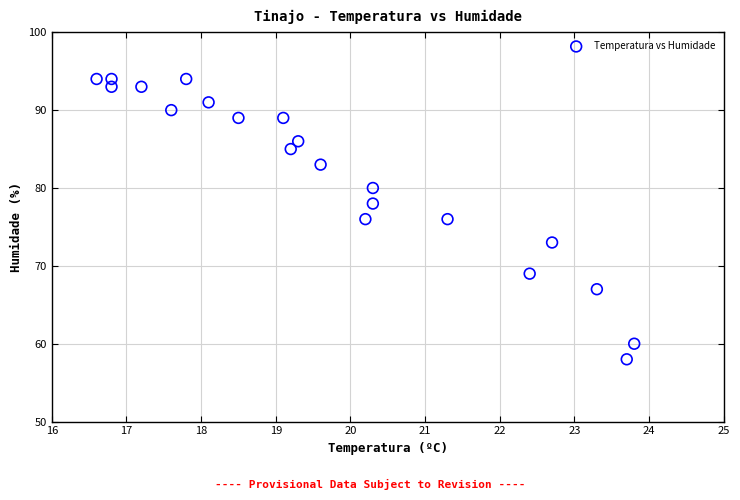

What is the range of Y values (max minus min)?

36